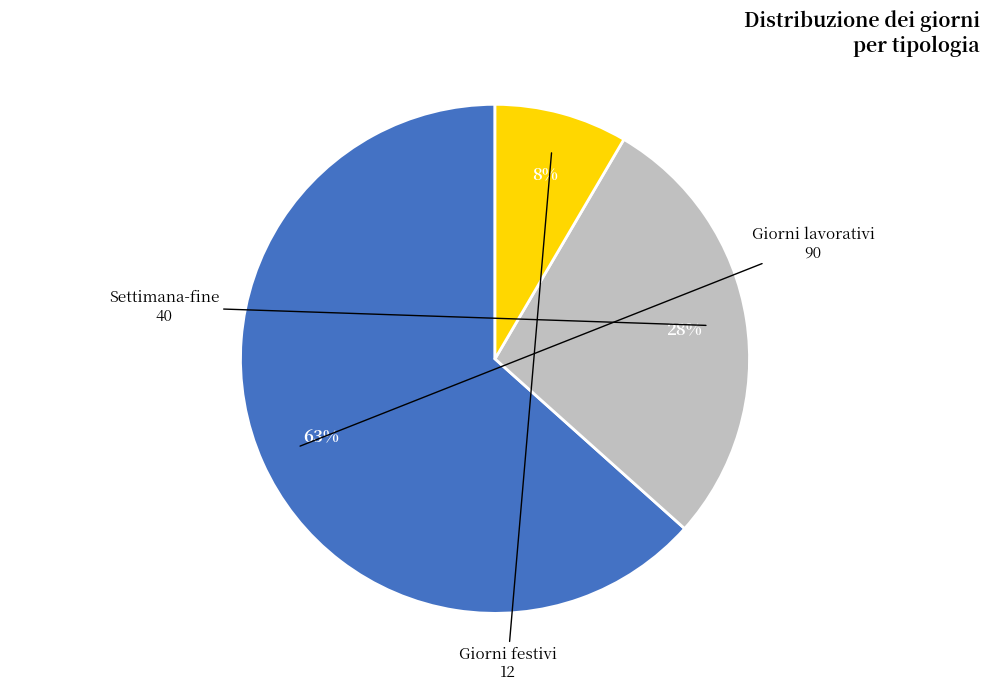

The Giorni festivi slice represents 16% of the pie. True or false?

False